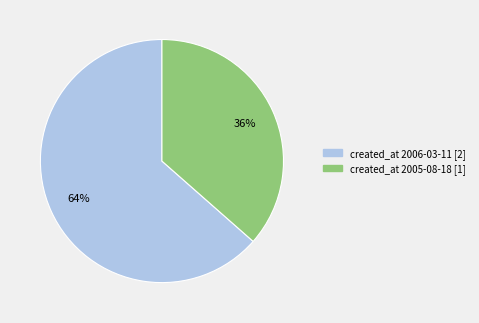

Is there any slice that represents more than half of the pie?

Yes